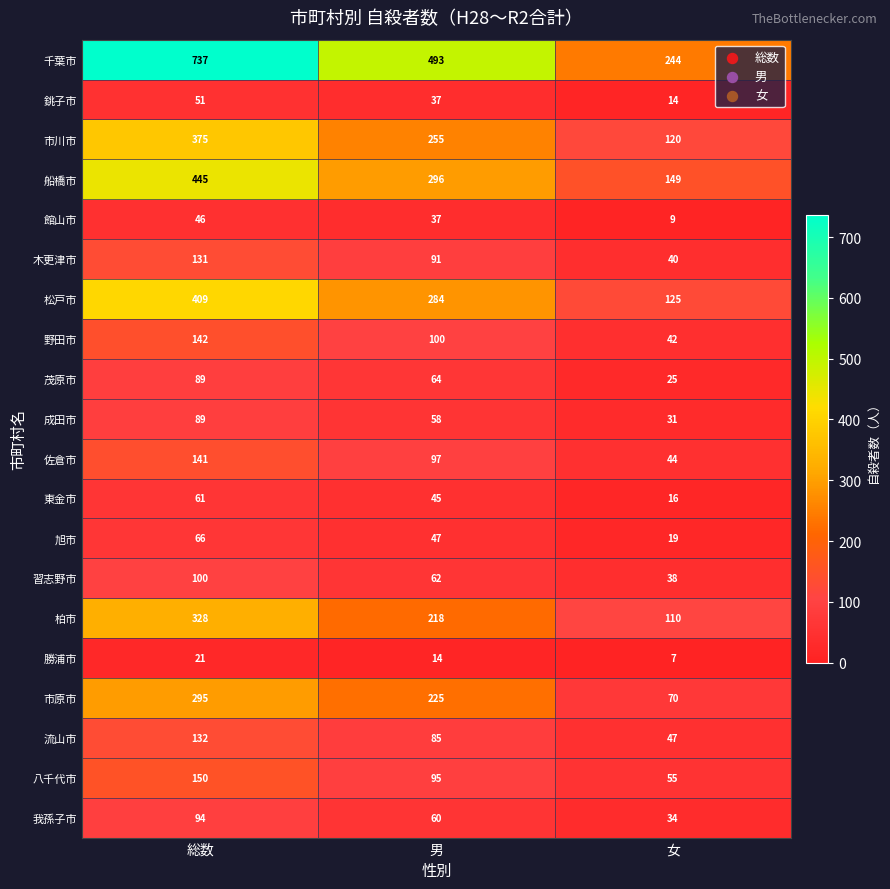

What is the minimum value shown in the chart?

7